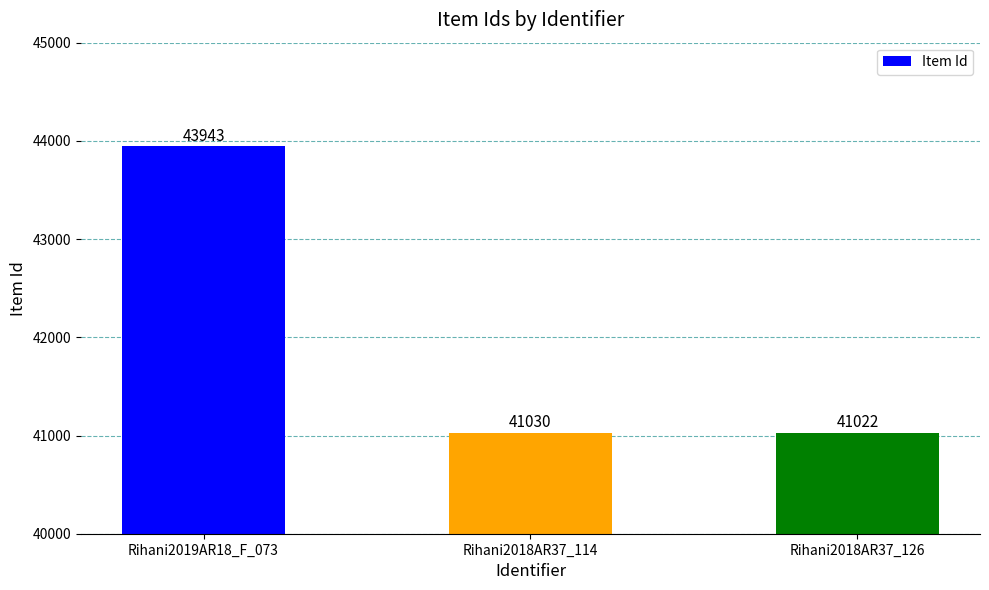

Rank the categories by value from highest to lowest.

Rihani2019AR18_F_073, Rihani2018AR37_114, Rihani2018AR37_126